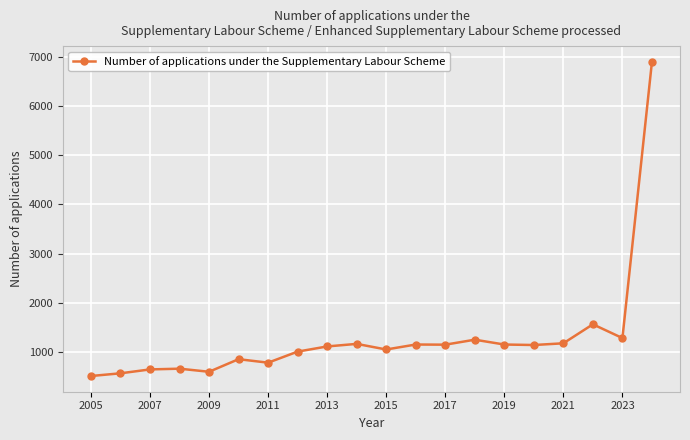

What is the difference between the maximum and minimum values?

6386